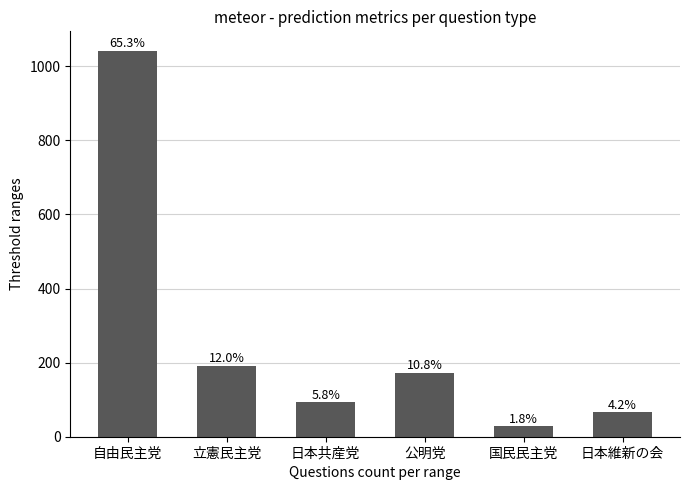

Does the chart contain any negative values?

No